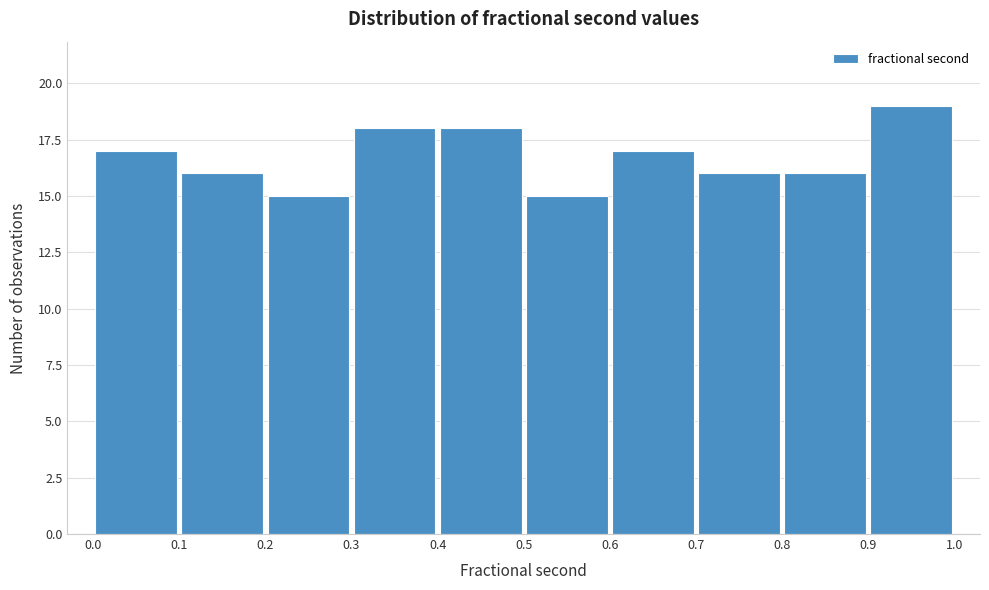

Over which range of the x-axis is the bar tallest?

0.9 to 1.0